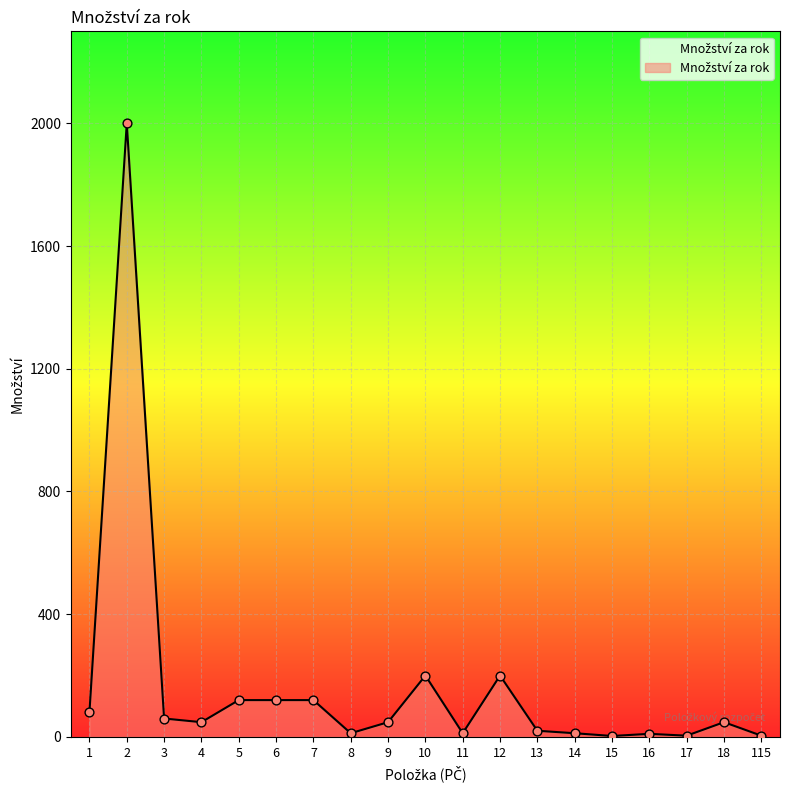

What is the change in value from 2 to 12?

-1800